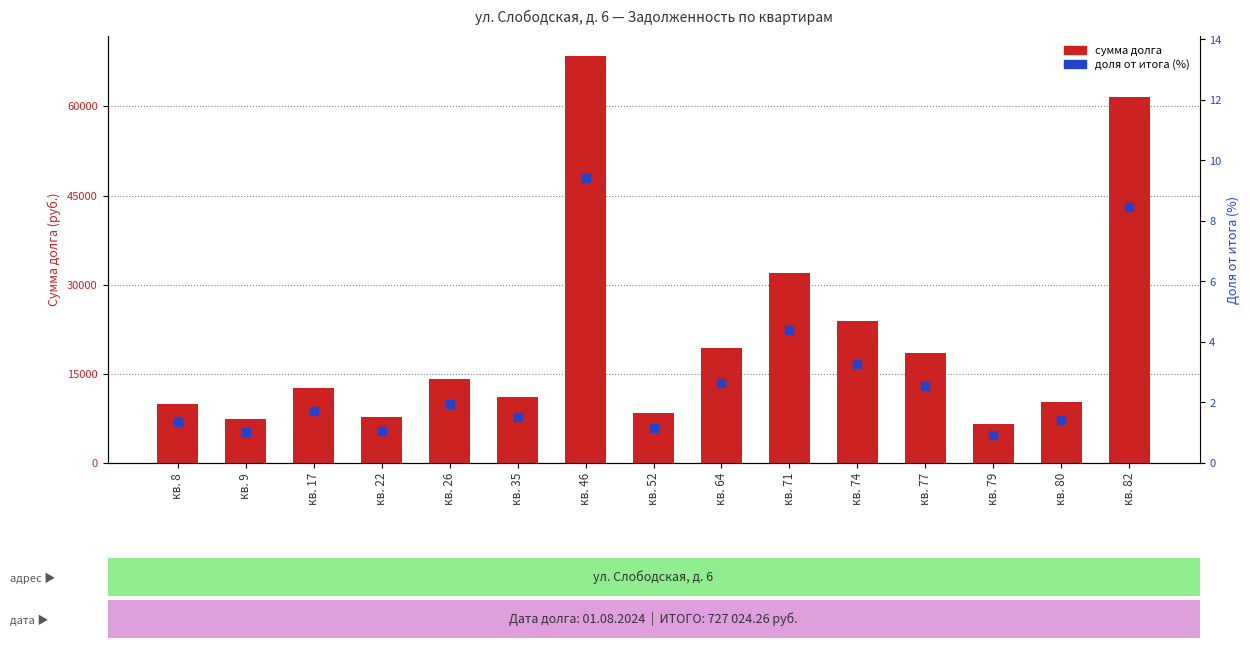

What is the total value across all series at кв. 77?

18525.2